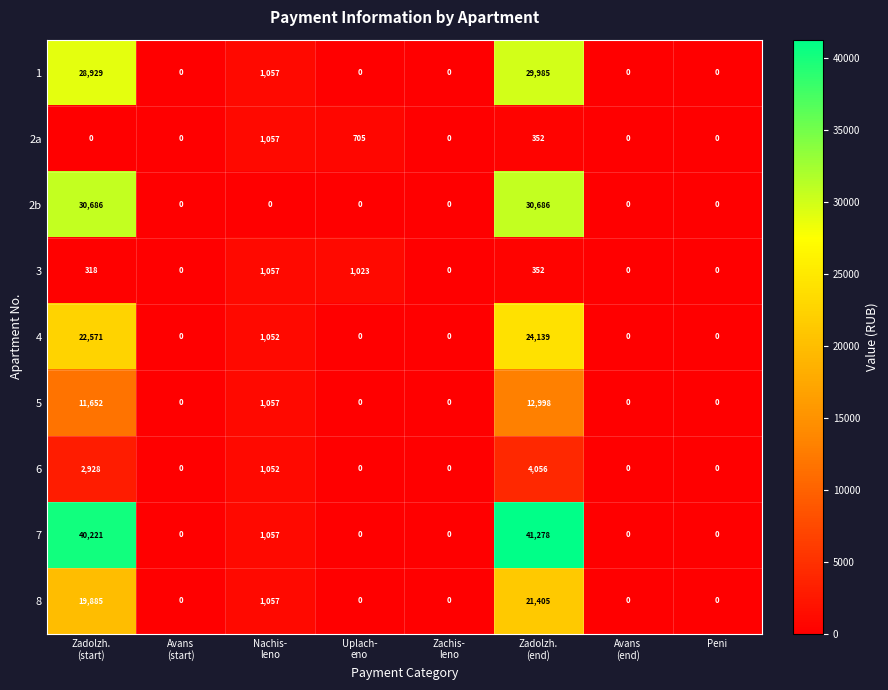

What is the difference between the maximum and minimum values in the 7 series?

41278